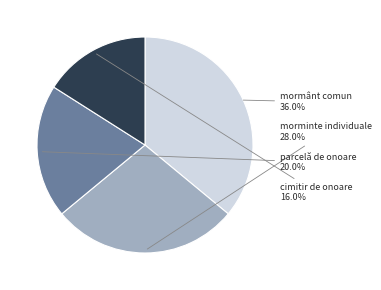

Does any single category account for the majority?

No